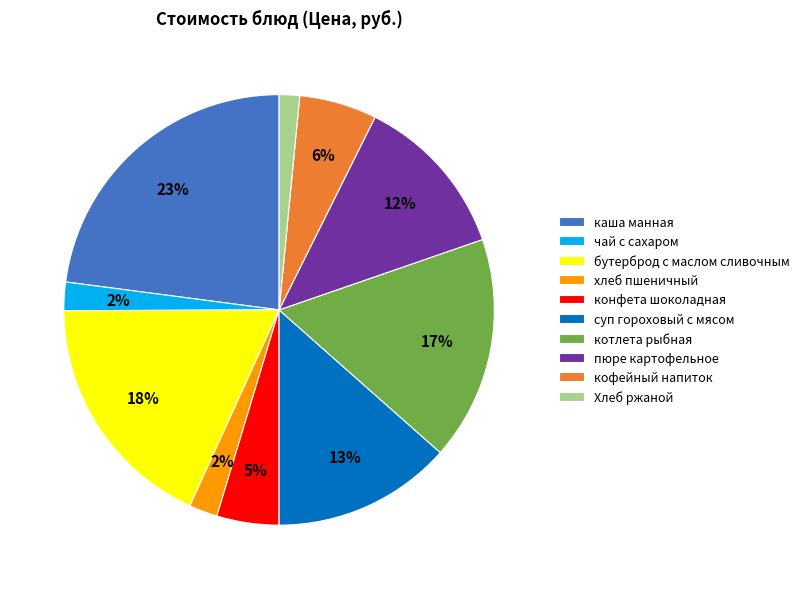

Is it true that пюре картофельное is 12% of the pie?

True